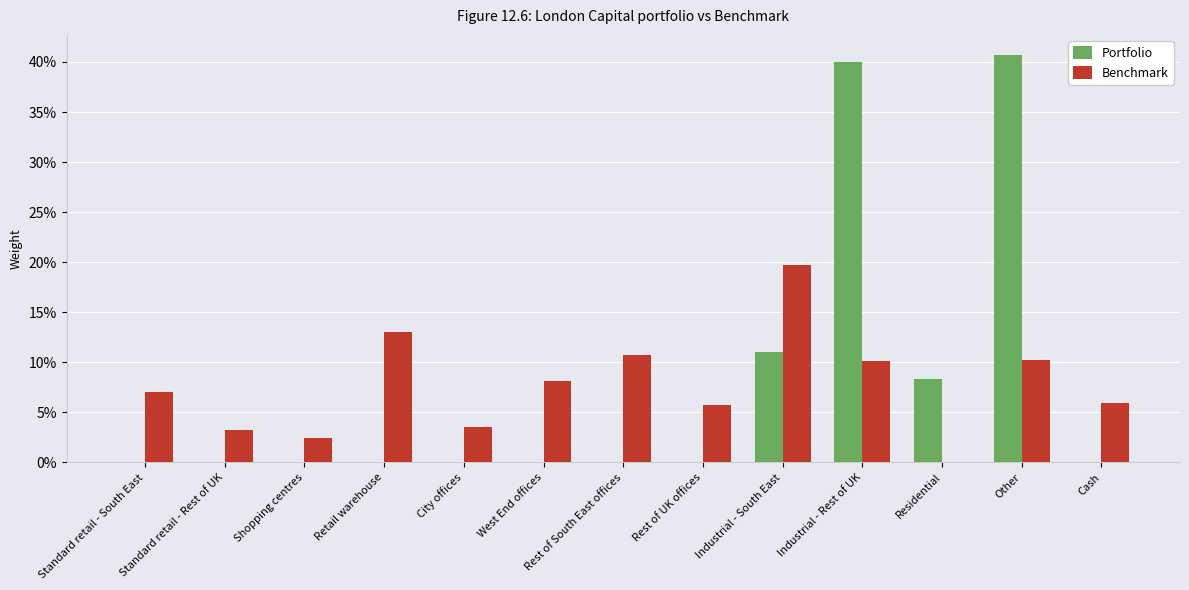

Are the bars grouped side by side (vs. stacked)?

Yes